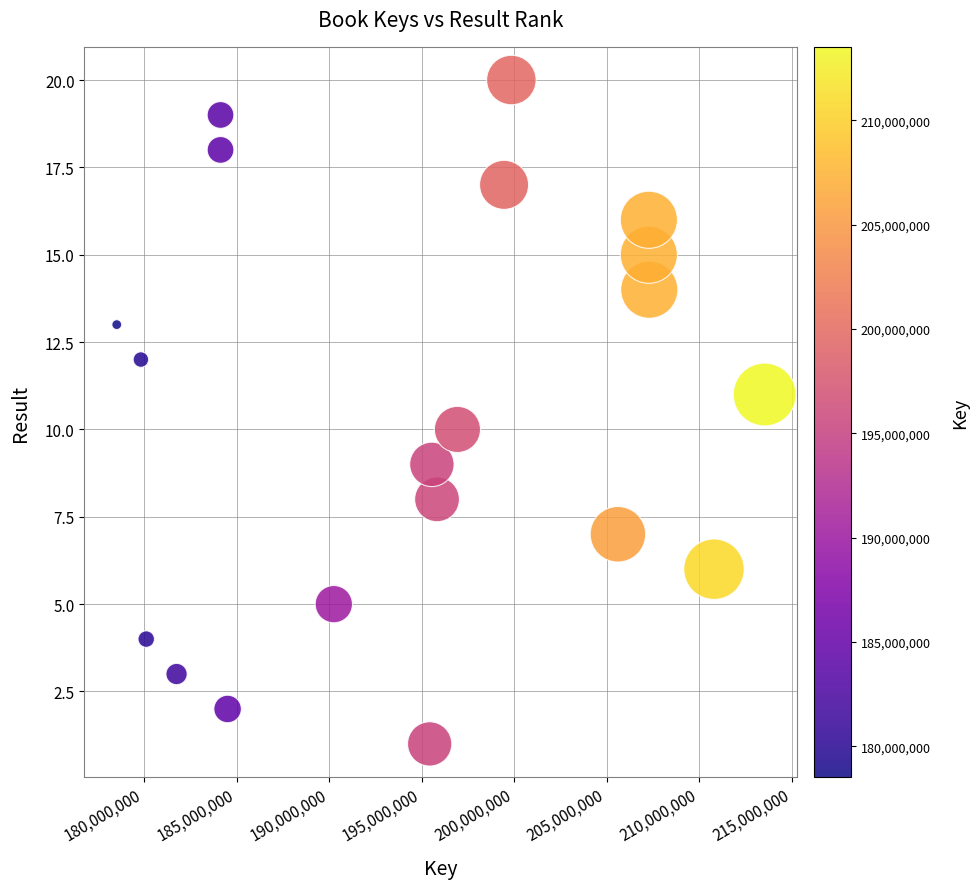

What is the range of X values (max minus min)?

35005910